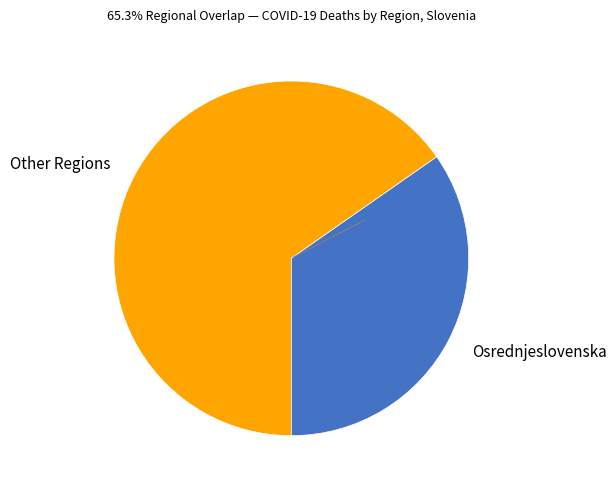

What is the smallest slice in the pie chart?

Osrednjeslovenska